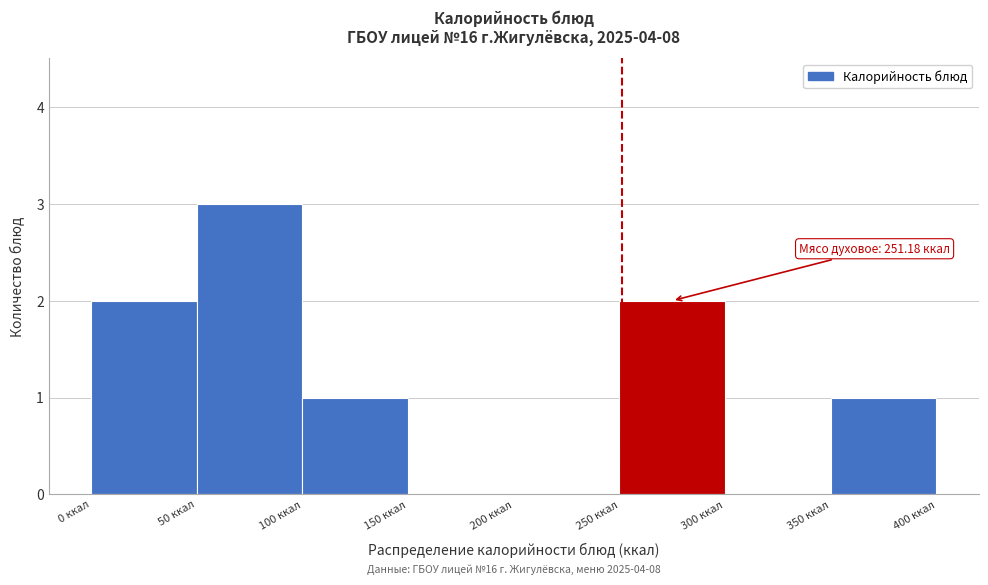

Over which range of the x-axis is the bar tallest?

50 to 100